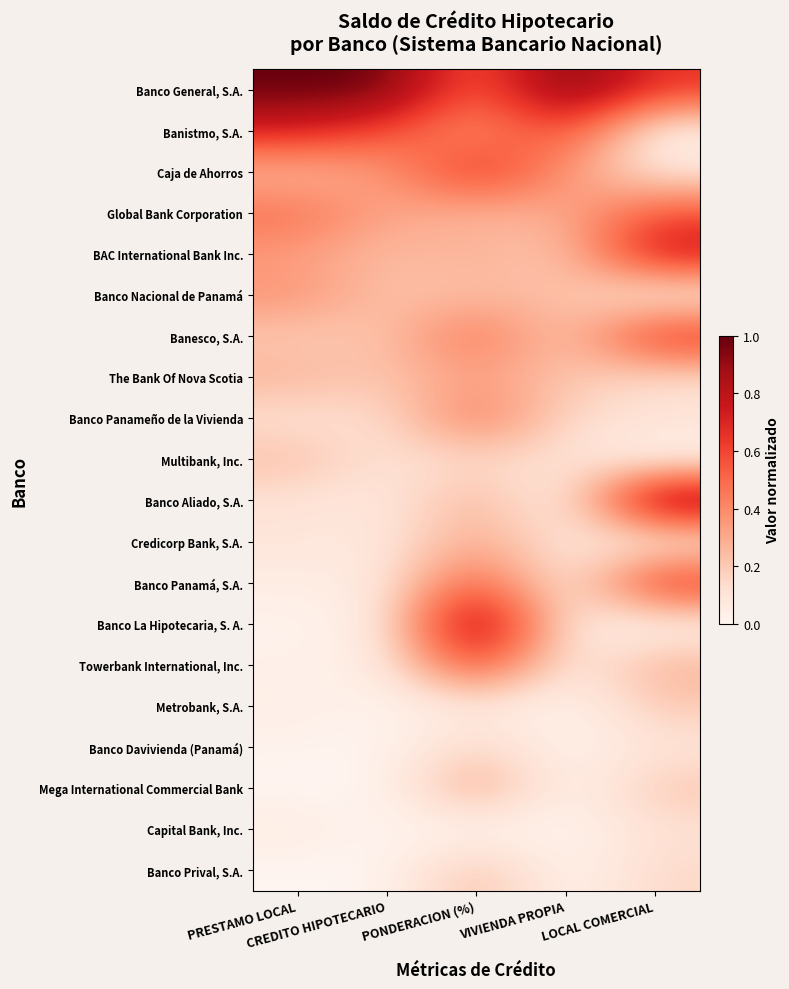

Rank the series at PRESTAMO LOCAL from highest to lowest value.

Banco General, S.A., Banistmo, S.A., Global Bank Corporation, Banco Nacional de Panamá, BAC International Bank Inc., The Bank Of Nova Scotia, Multibank, Inc., Caja de Ahorros, Banesco, S.A., Banco Panameño de la Vivienda, Banco Aliado, S.A., Credicorp Bank, S.A., Capital Bank, Inc., Banco Panamá, S.A., Metrobank, S.A., Towerbank International, Inc., Banco Davivienda (Panamá), Banco La Hipotecaria, S. A., Mega International Commercial Bank, Banco Prival, S.A.